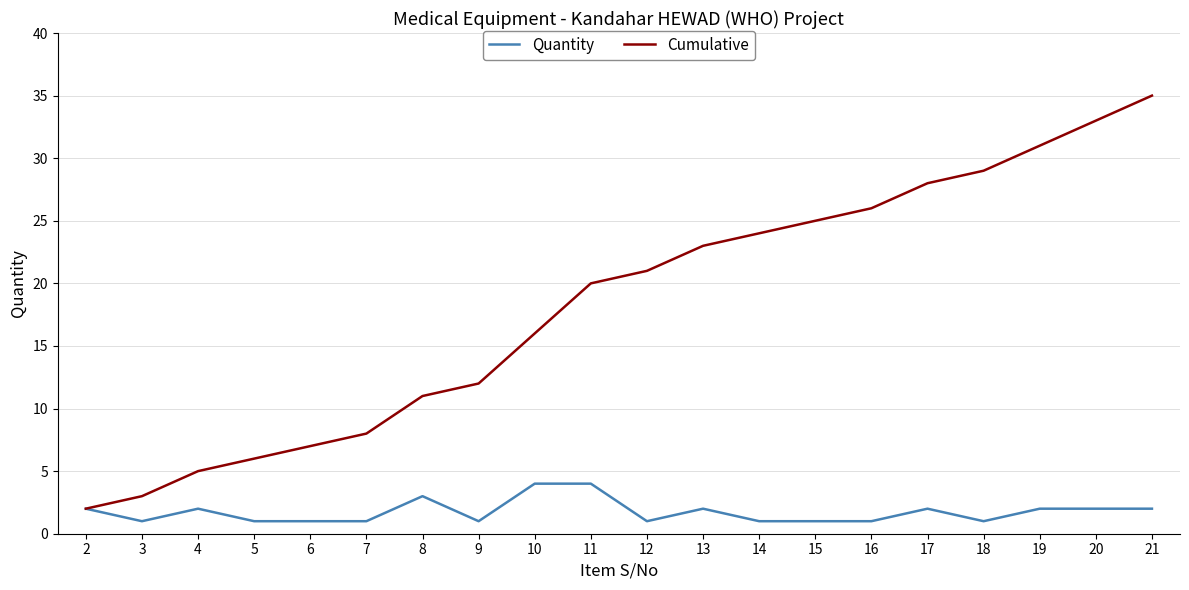

Does the chart have visible grid lines?

Yes